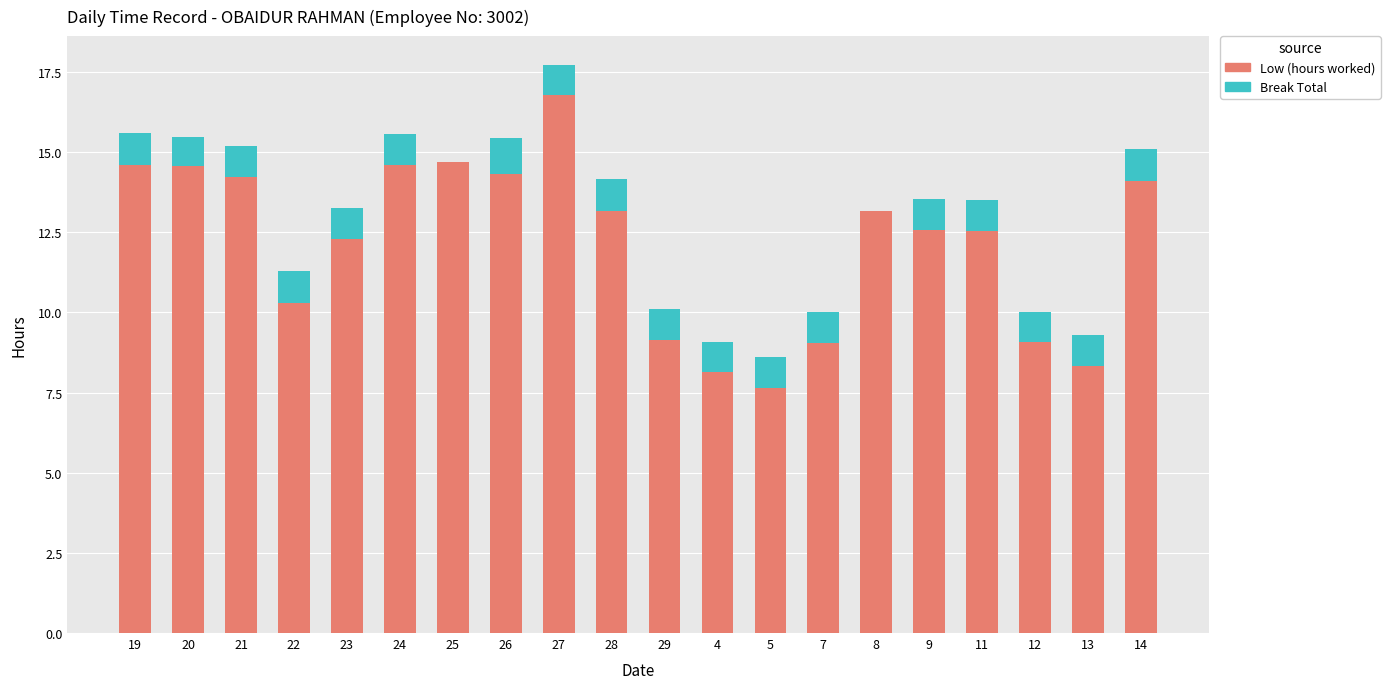

What is the sum of all Low (hours worked) values?

243.3